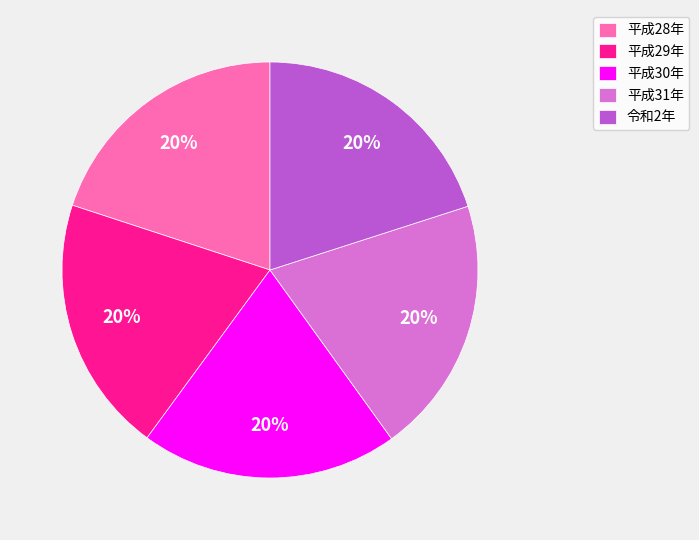

To the nearest percent, what percentage of the pie is 平成30年?

20%